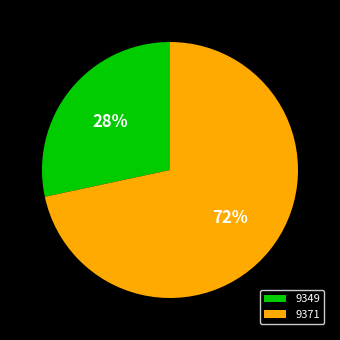

Does 9371 account for over 50% of the chart?

Yes